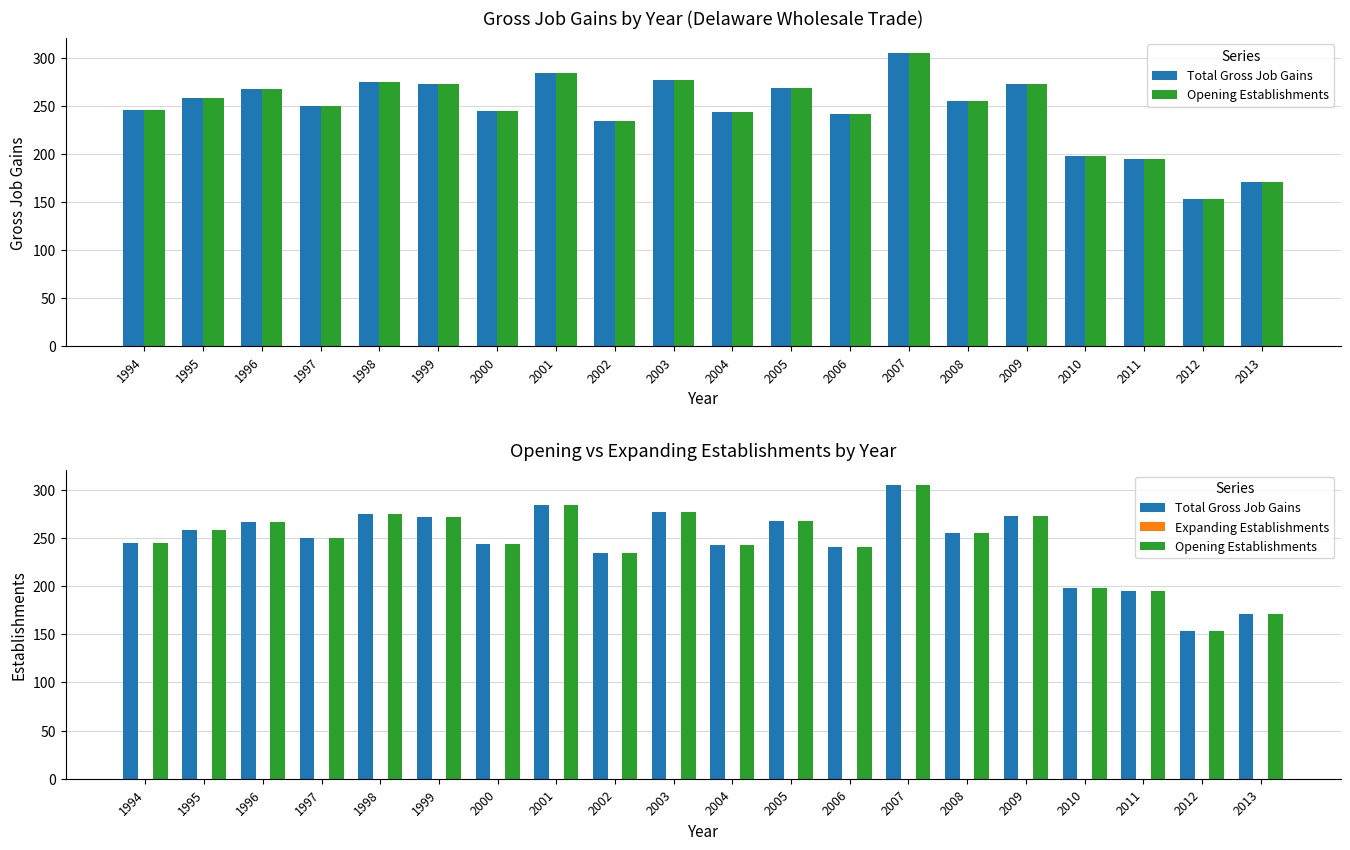

What are all the series names shown in the legend?

Total Gross Job Gains, Opening Establishments, Expanding Establishments